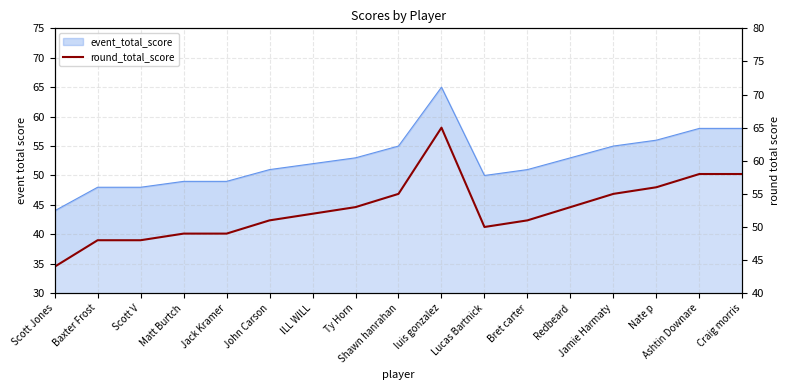

What is the sum of all values?

895